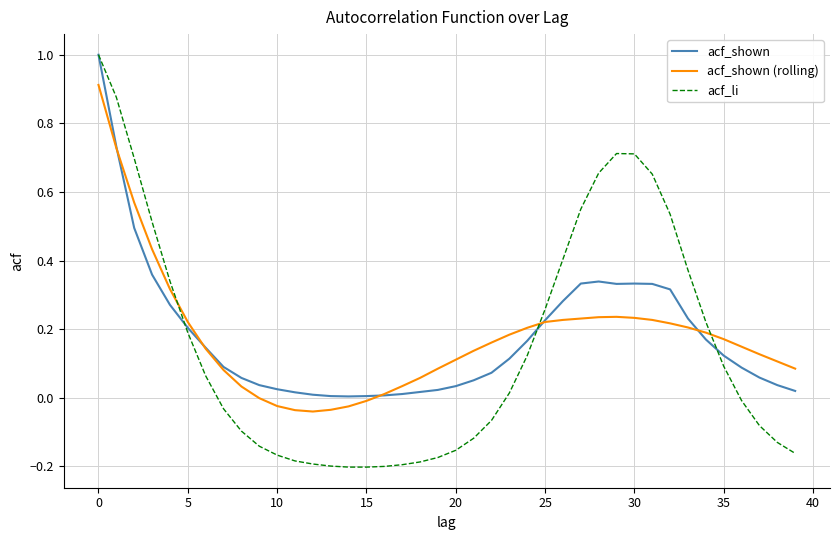

Which series has the largest range (max minus min)?

acf_li